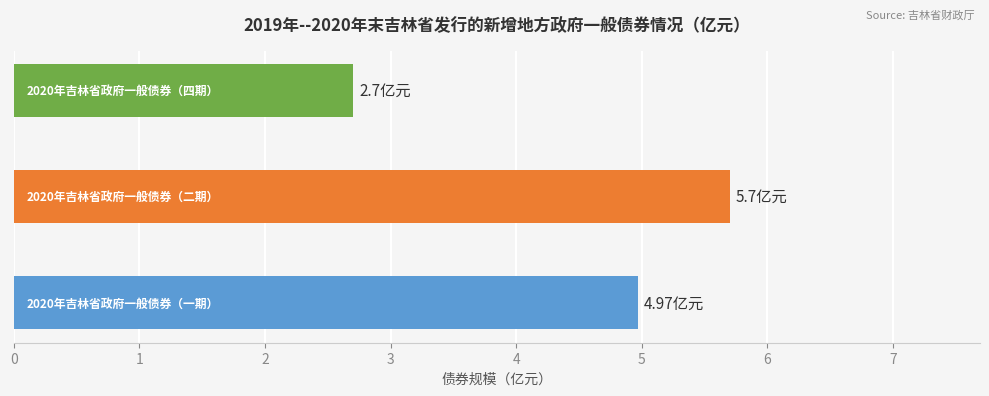

What is the sum of all values?

13.4